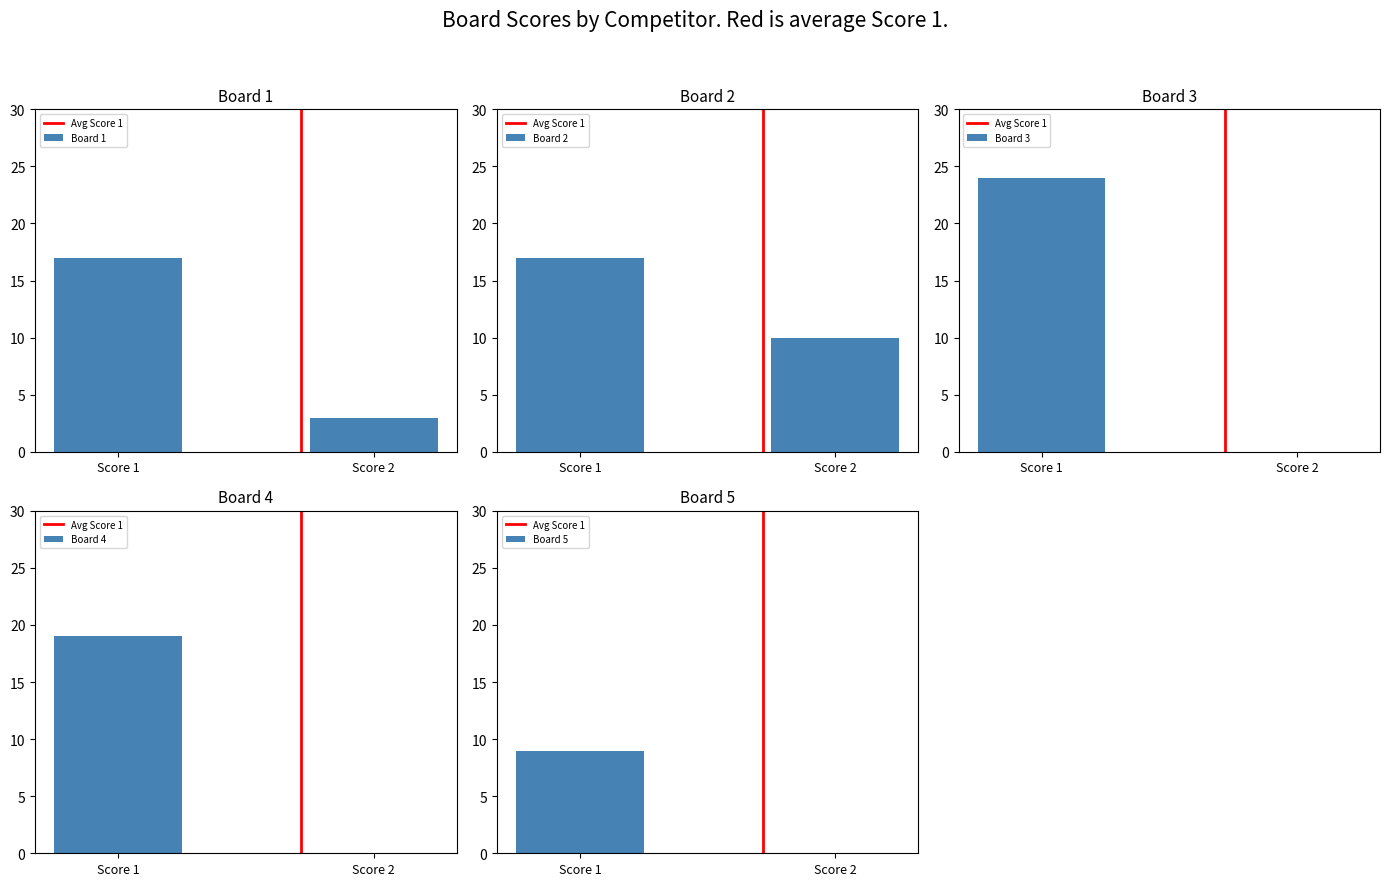

What is the value of the Board 5 bar at the 1st from the left?

9